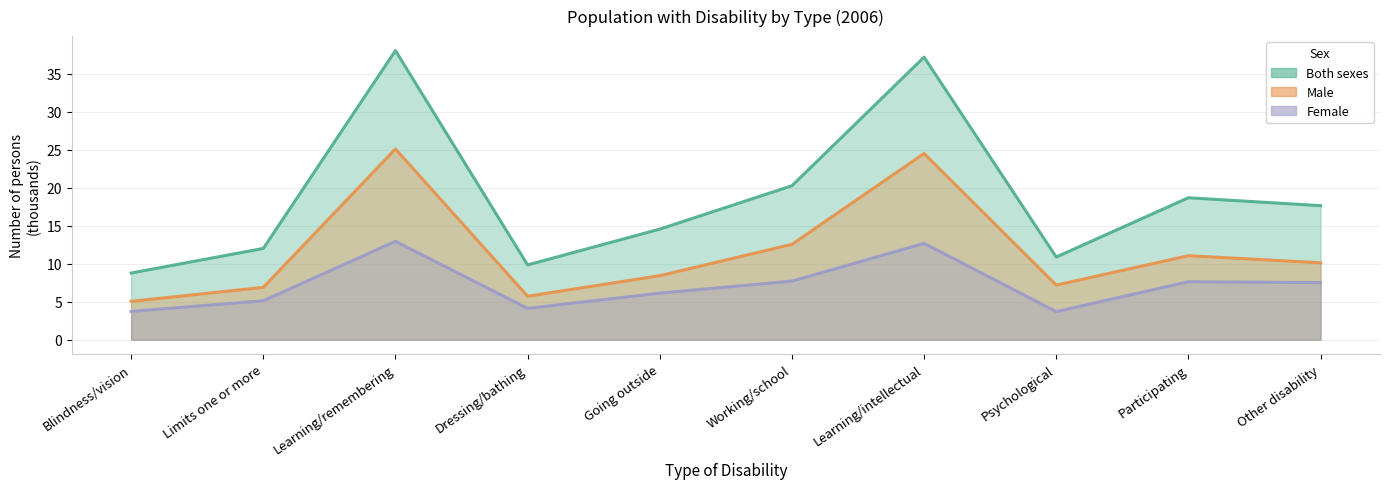

True or false: Both sexes has more than 1 points higher than both neighbors.

True